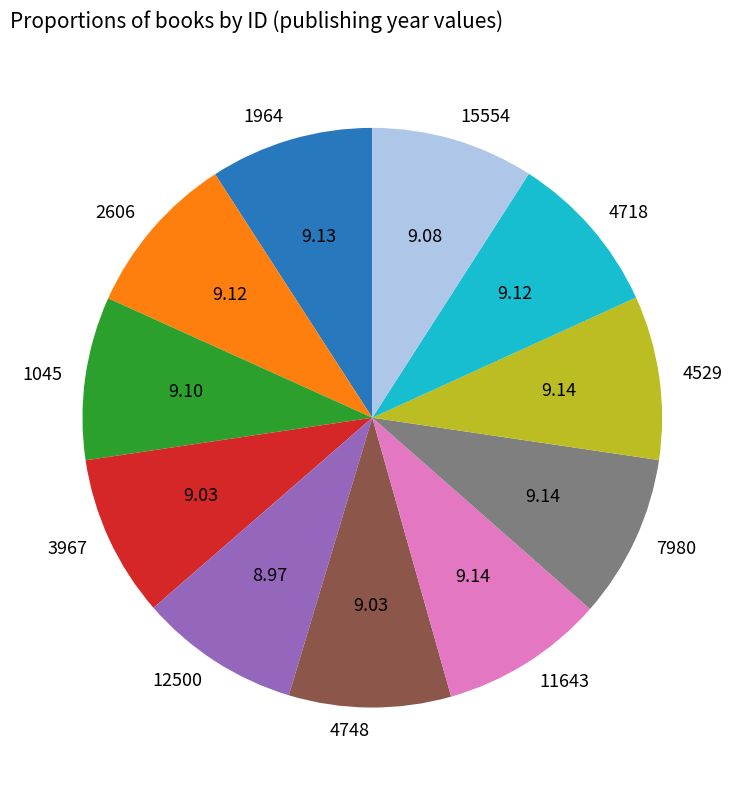

Combined, do 2606 and 1964 account for over 50%?

No